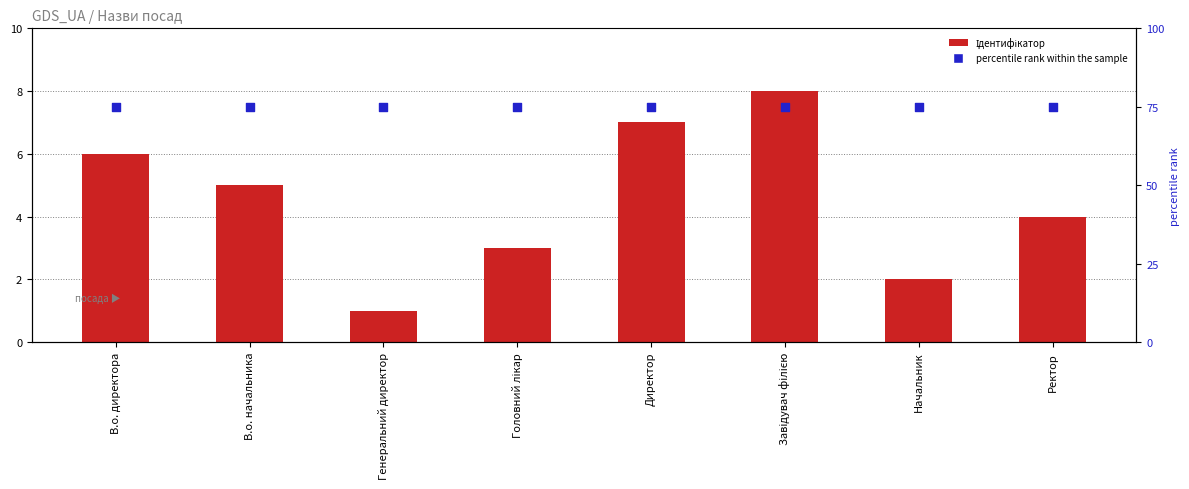

Which series has the largest total across all categories?

percentile rank within the sample